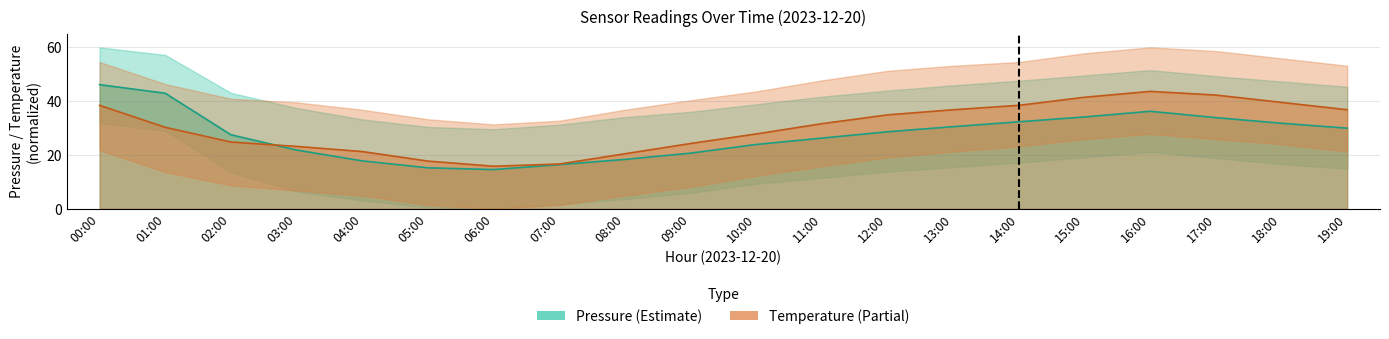

What is the difference between the maximum and minimum values in the pressure series?

31.6